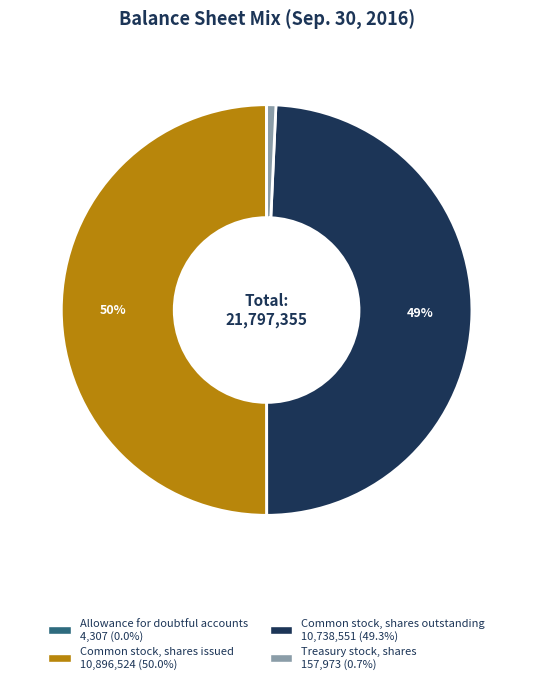

Is the sum of Common stock, shares issued and Common stock, shares outstanding greater than half?

Yes